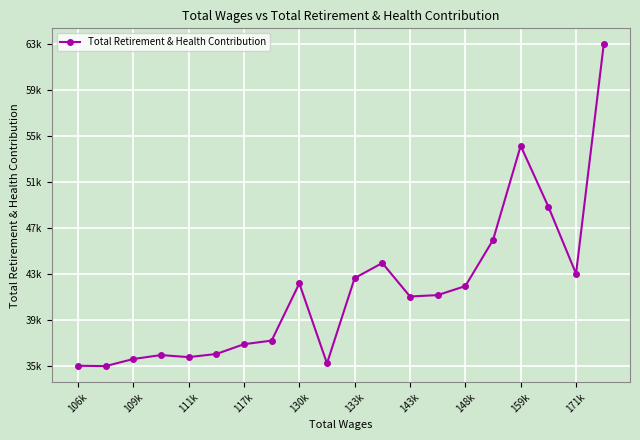

What is the sum of all values?

833637